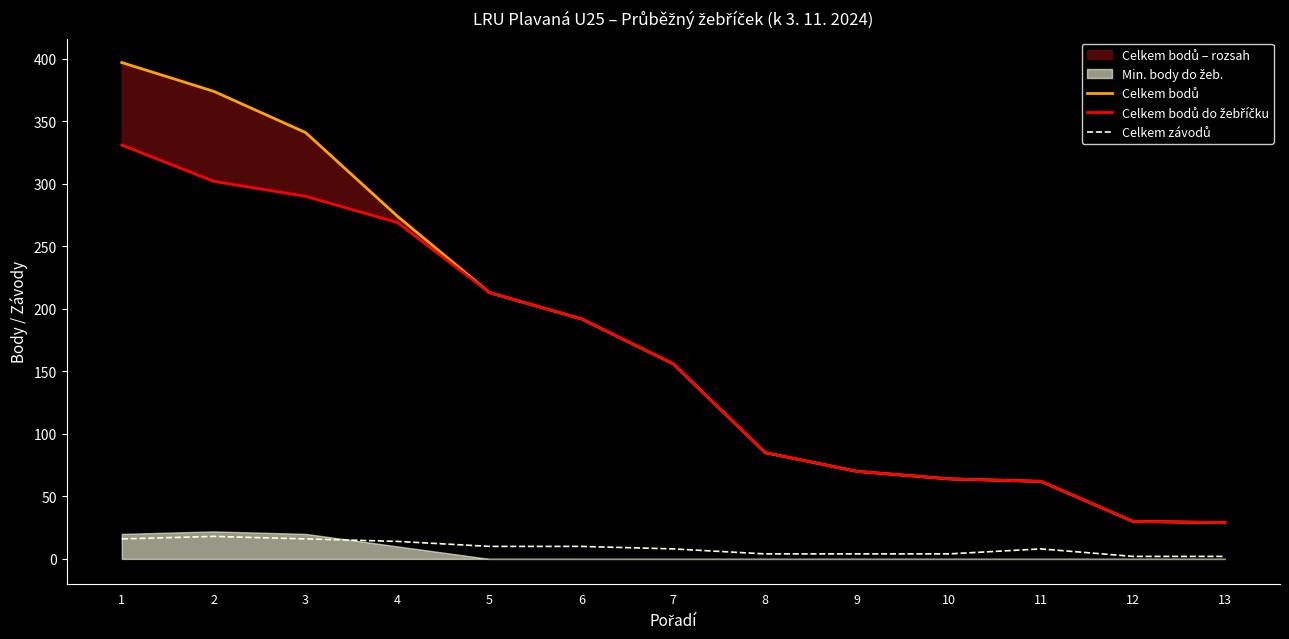

At how many categories does at least one series exceed 97?

7